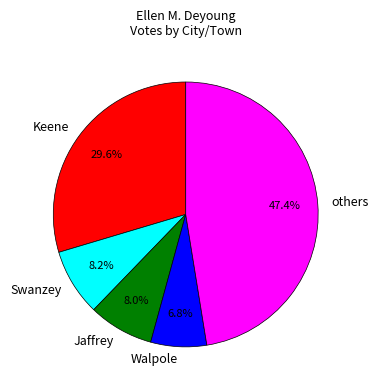

Does Swanzey account for over 50% of the chart?

No